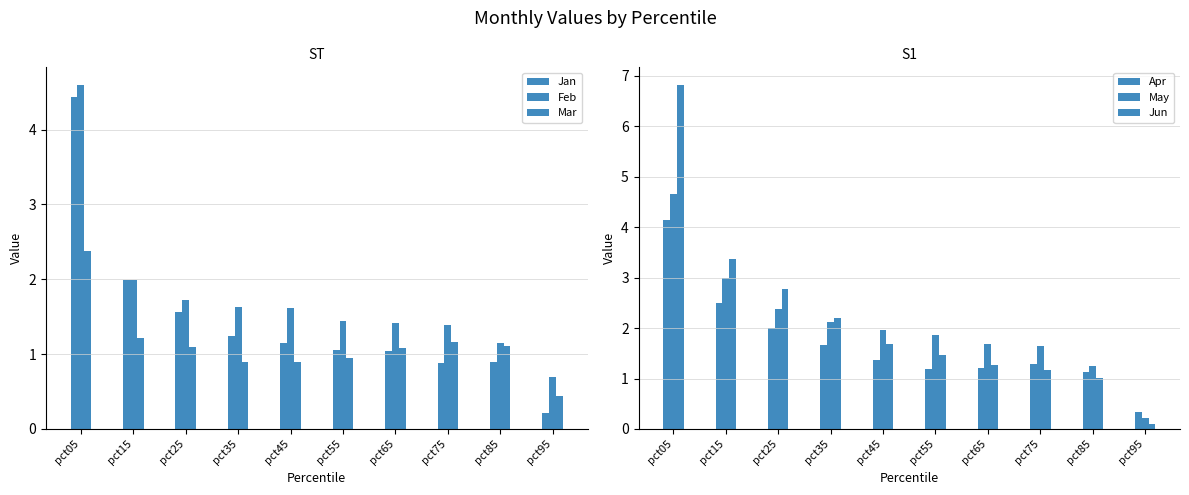

What is the sum of all Apr values?

16.8